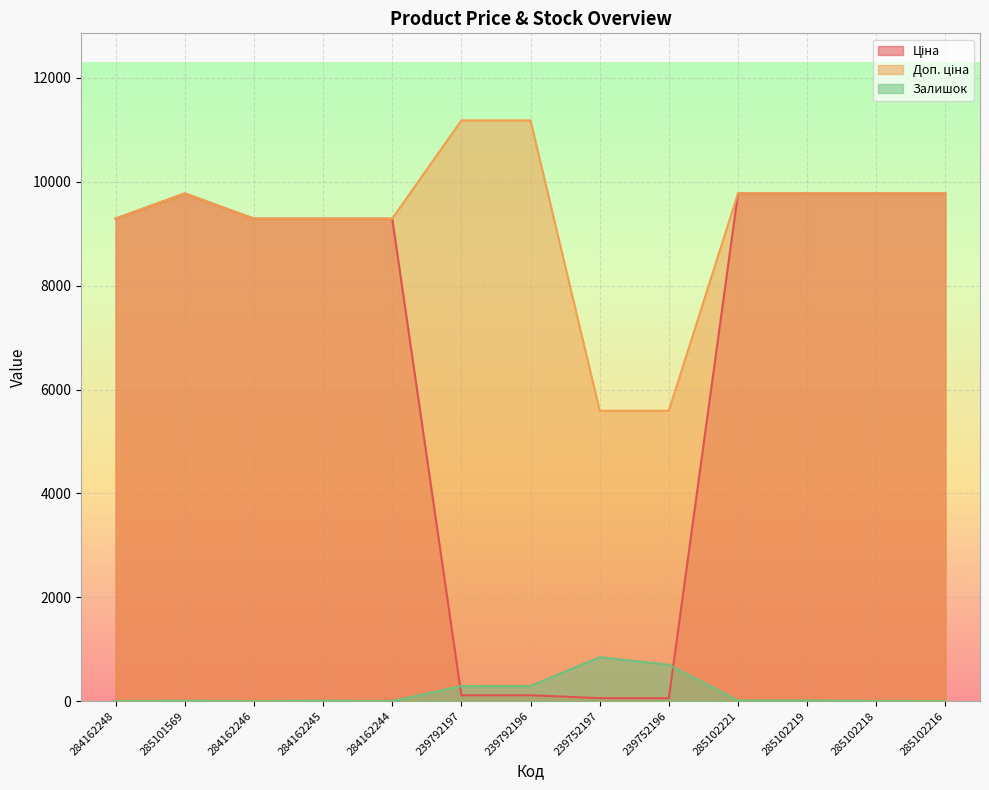

Which category has the highest value across all series?

239792197